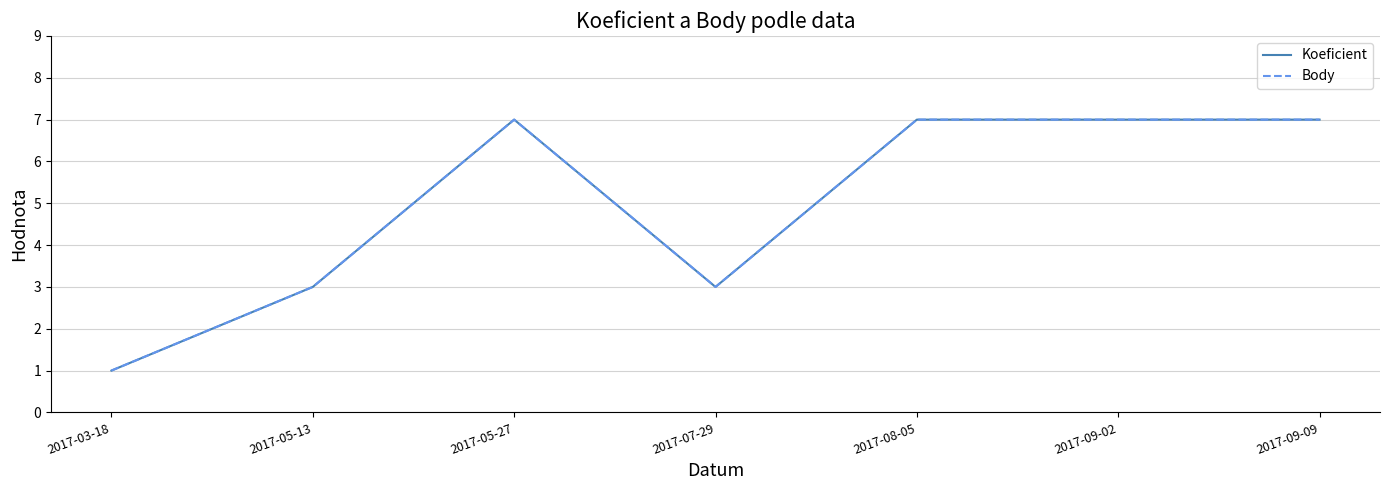

Which category has the lowest value in the Body series?

2017-03-18